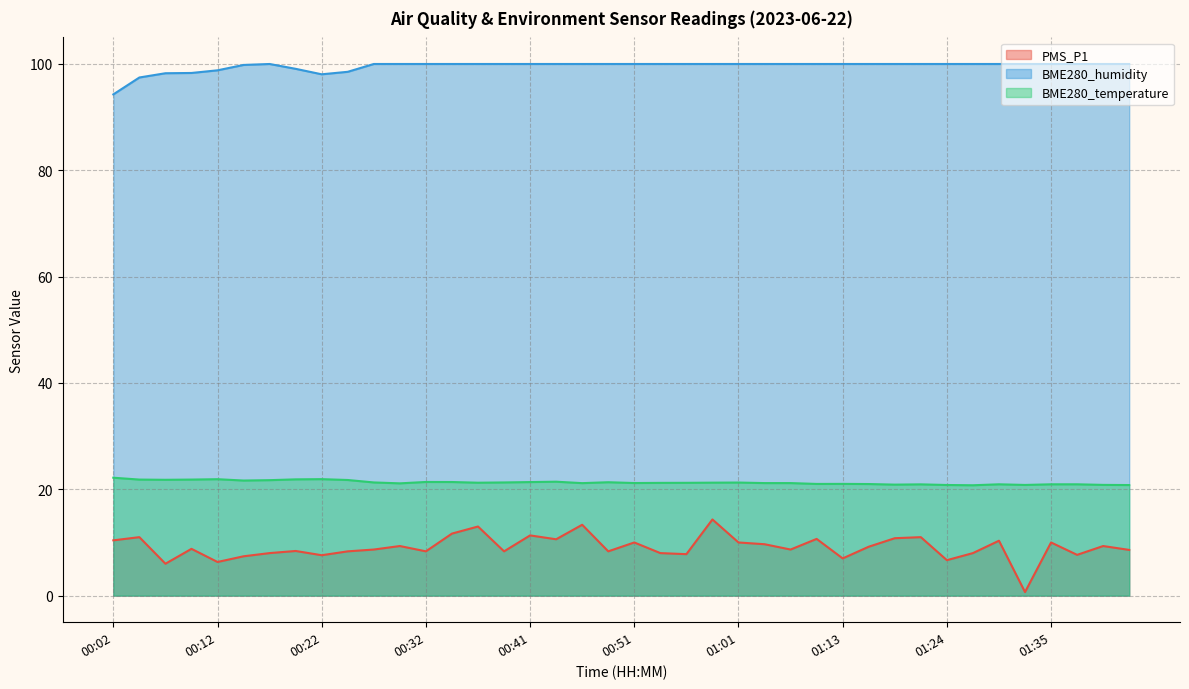

At which label does BME280_humidity reach its peak?

00:17